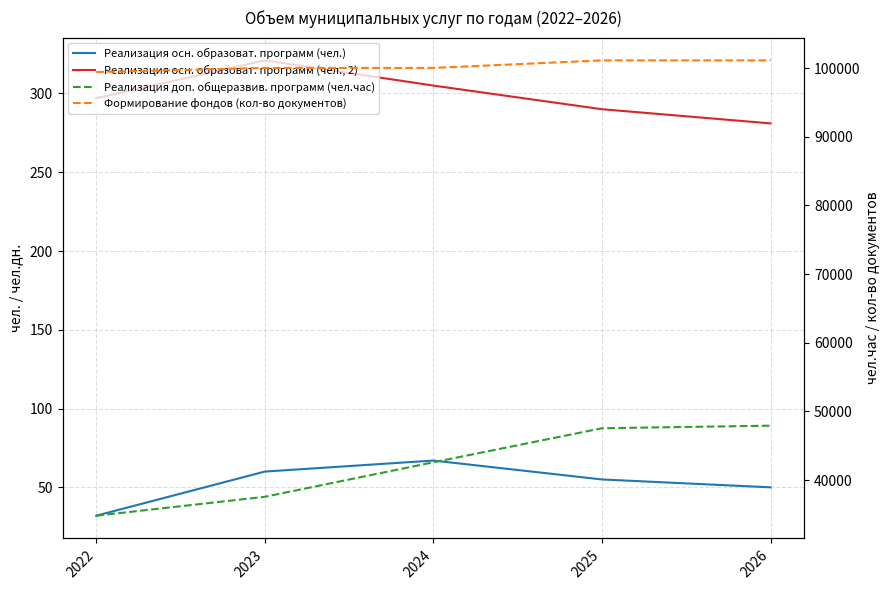

At 2022, list the series in order from largest to smallest.

Формирование фондов (кол-во документов), Реализация доп. общеразвив. программ (чел.час), Реализация осн. образоват. программ (чел., 2), Реализация осн. образоват. программ (чел.)